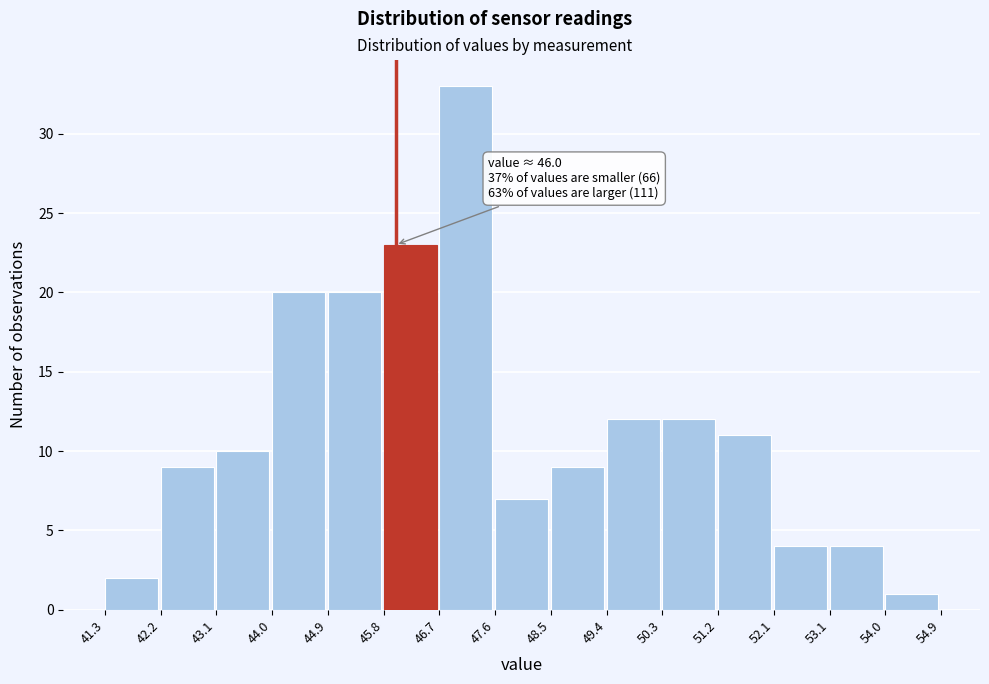

Which range on the x-axis has the tallest bar?

46.7 to 47.6